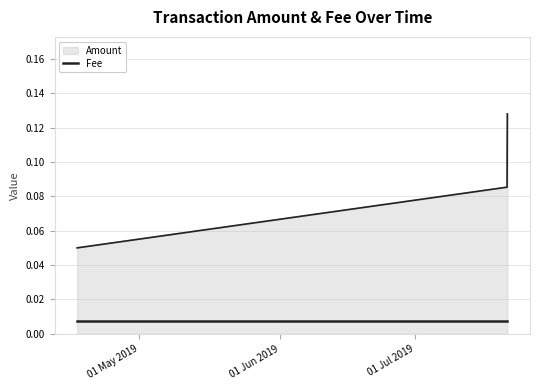

Does the chart display data point markers on the line(s)?

No